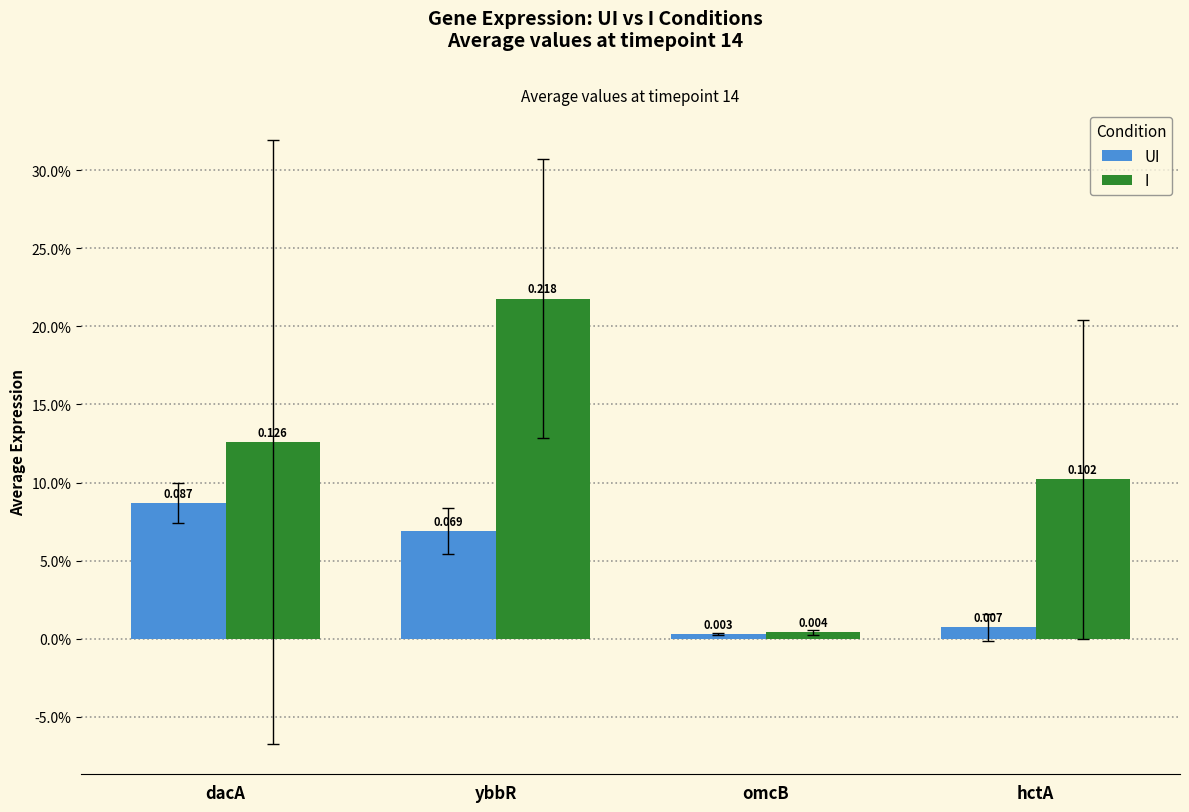

What is the difference between the highest and lowest values at hctA?

0.1